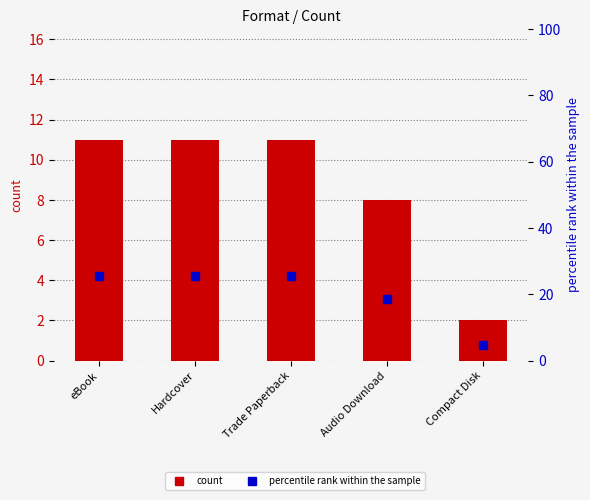

At Hardcover, list the series in order from smallest to largest.

count, percentile rank within the sample